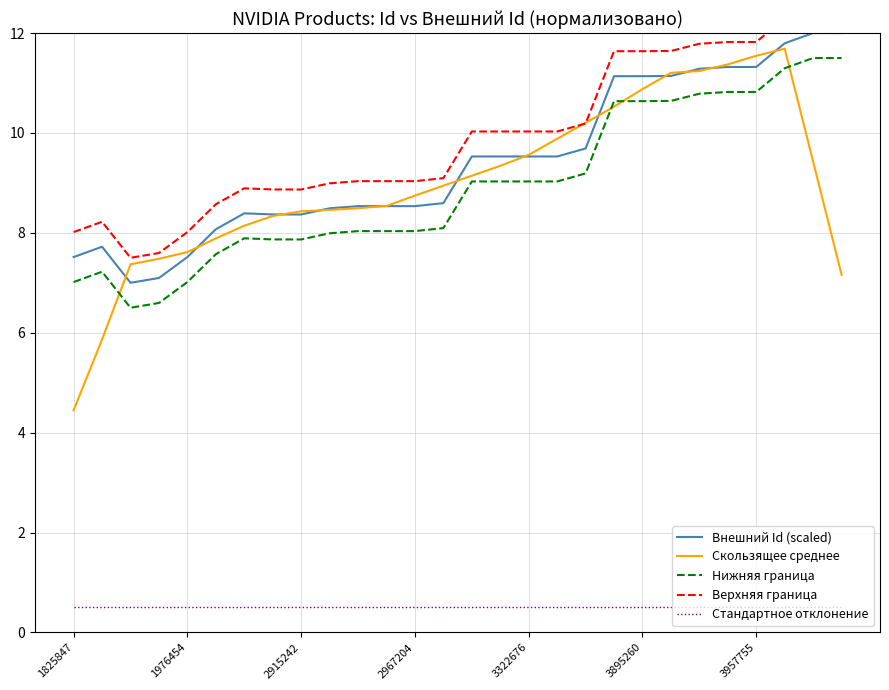

True or false: Верхняя граница and Внешний Id (scaled) intersect in this chart.

False